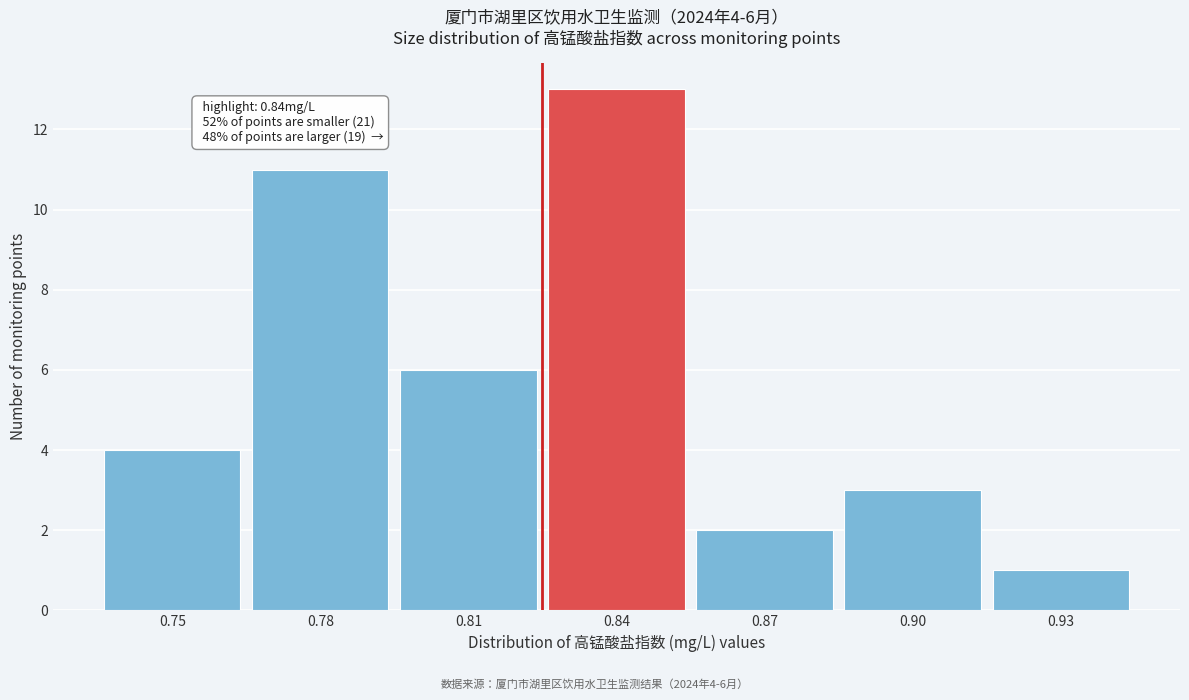

Reading left to right, extract all data points from this chart.

4	11	6	13	2	3	1